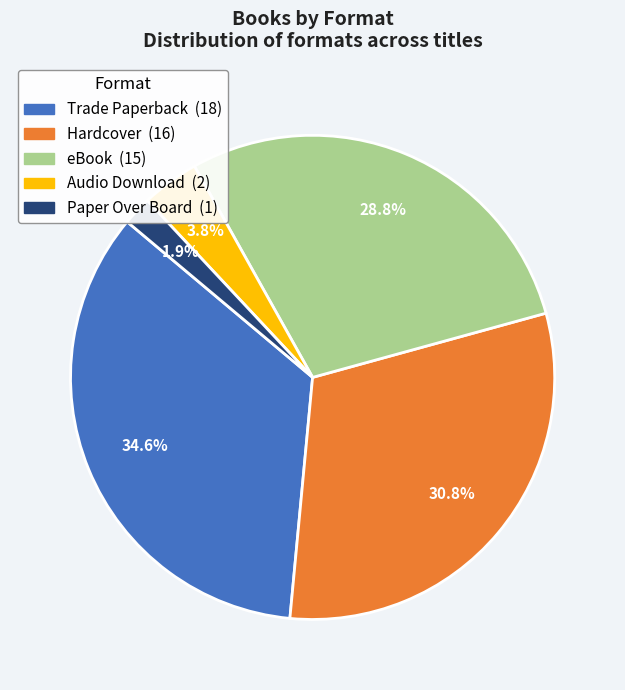

Rank the categories by value from lowest to highest.

Paper Over Board, Audio Download, eBook, Hardcover, Trade Paperback